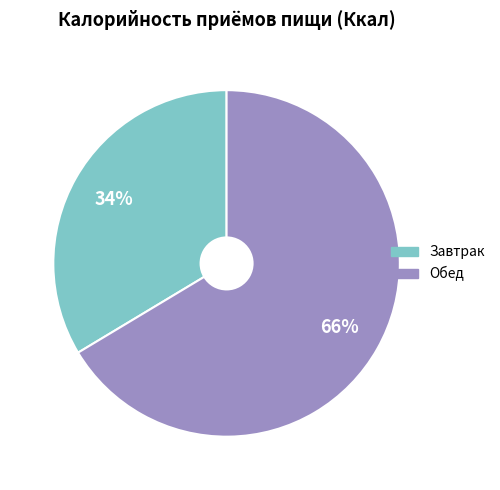

What percentage is the Обед slice, to the nearest percent?

66%